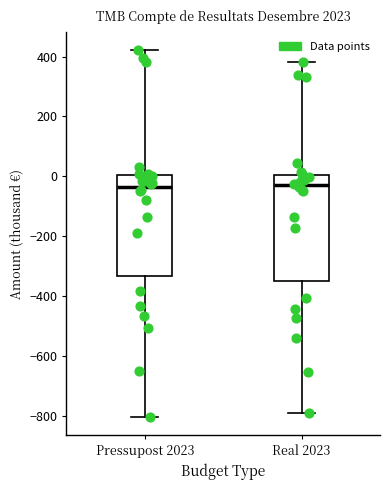

Reading left to right, transcribe this box plot: for each box, give where its median line is, the range the box spans, and where its two whiskers end, as read against the y-axis. The values are not printed on the chart, so give them approximately, as read against the axis.

Pressupost 2023: median -40, box -340 to 0, whiskers -800 to 420
Real 2023: median -40, box -340 to 0, whiskers -800 to 380